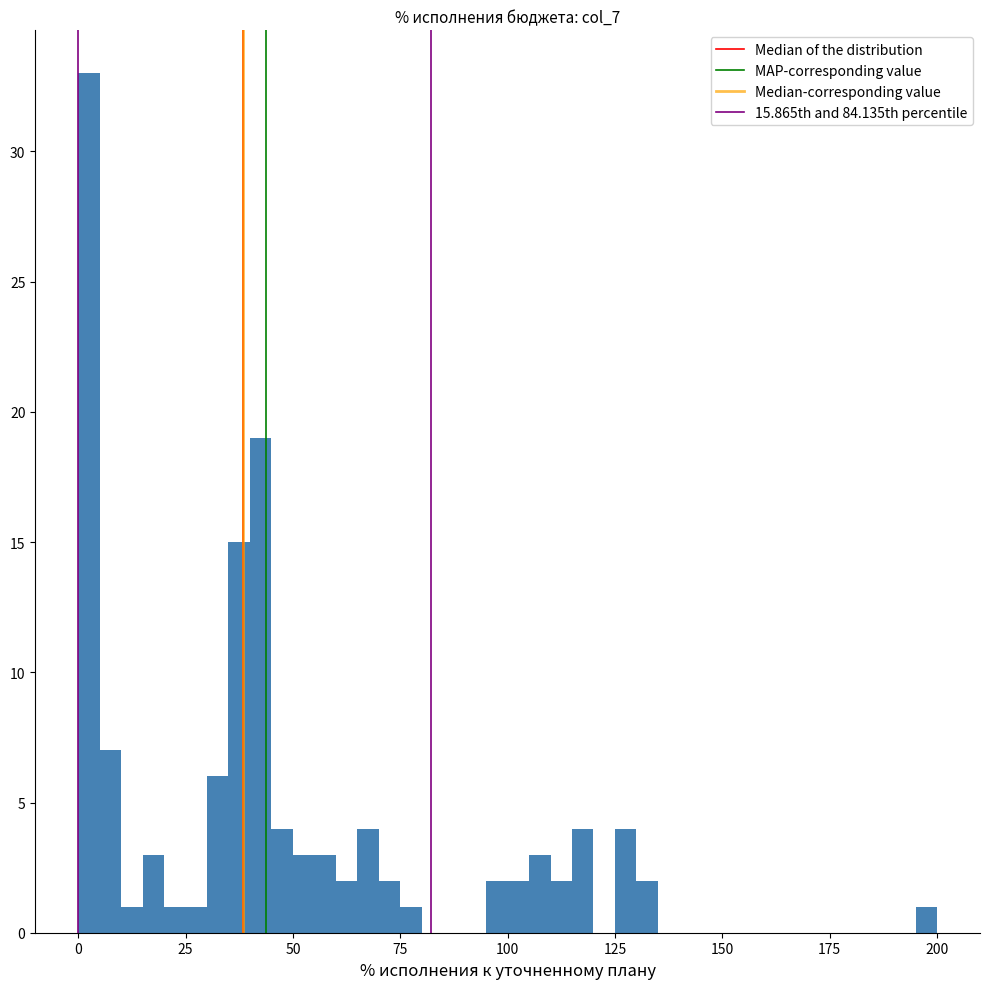

Read against the x-axis, roughly where is the centre of the tallest bar?

5